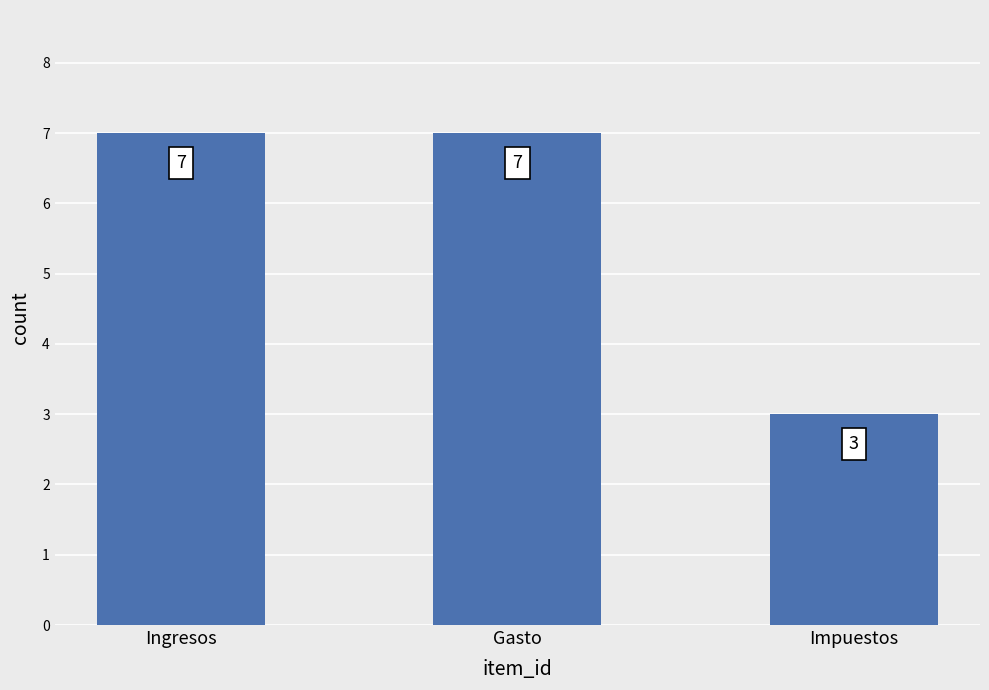

The chart shows a value of 3 at Ingresos. True or false?

False